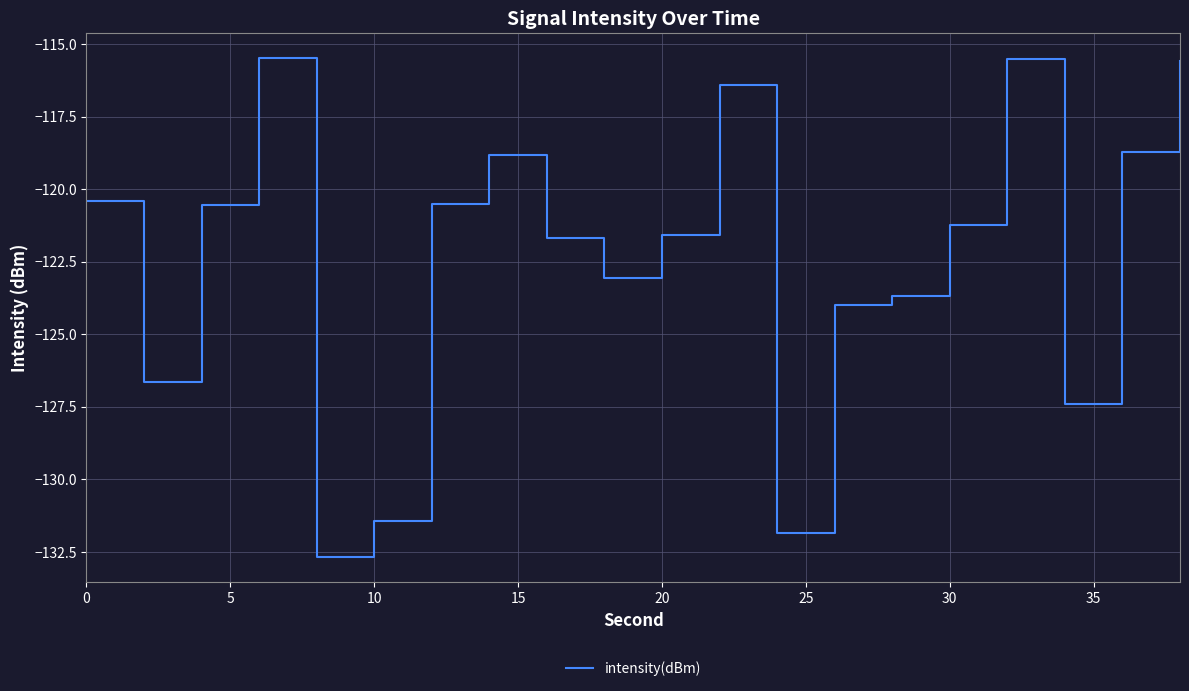

What is the difference between the maximum and minimum values?

17.2